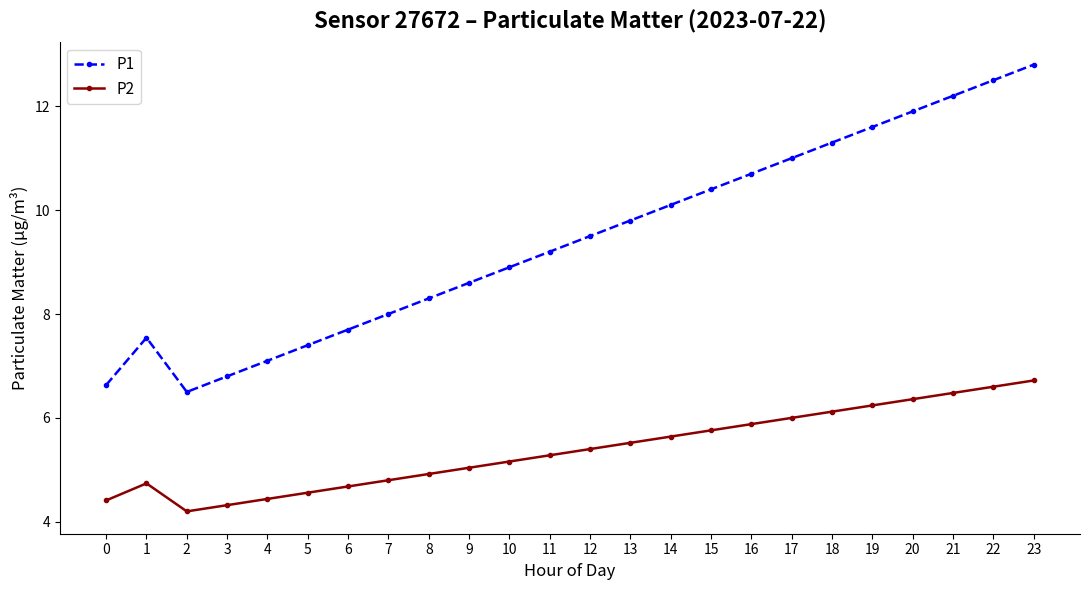

At which category does the chart reach its peak across all series?

23